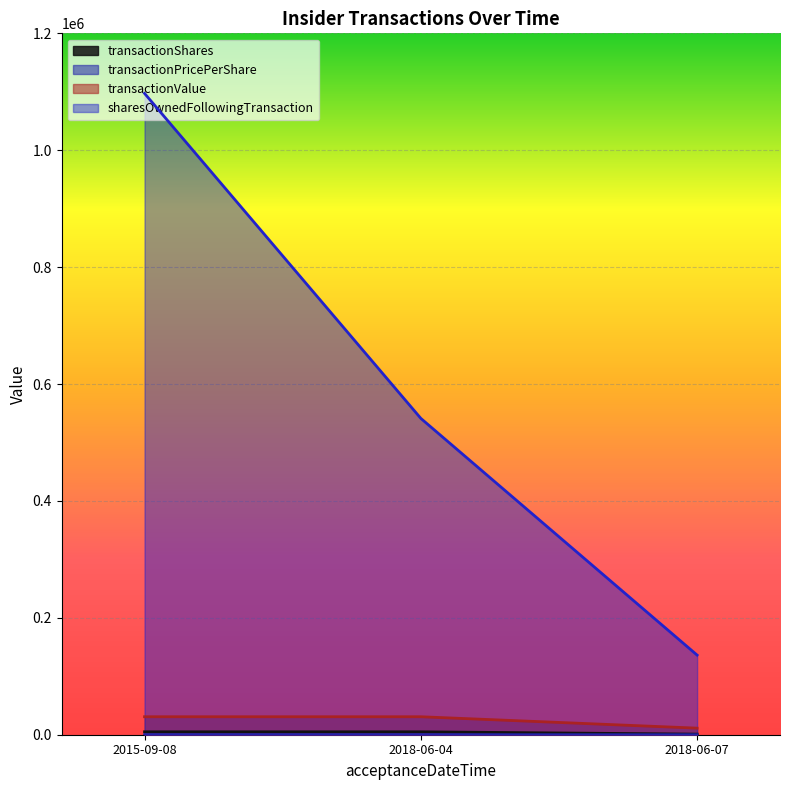

The transactionValue series shows 43046.4 at 2015-09-08. True or false?

False